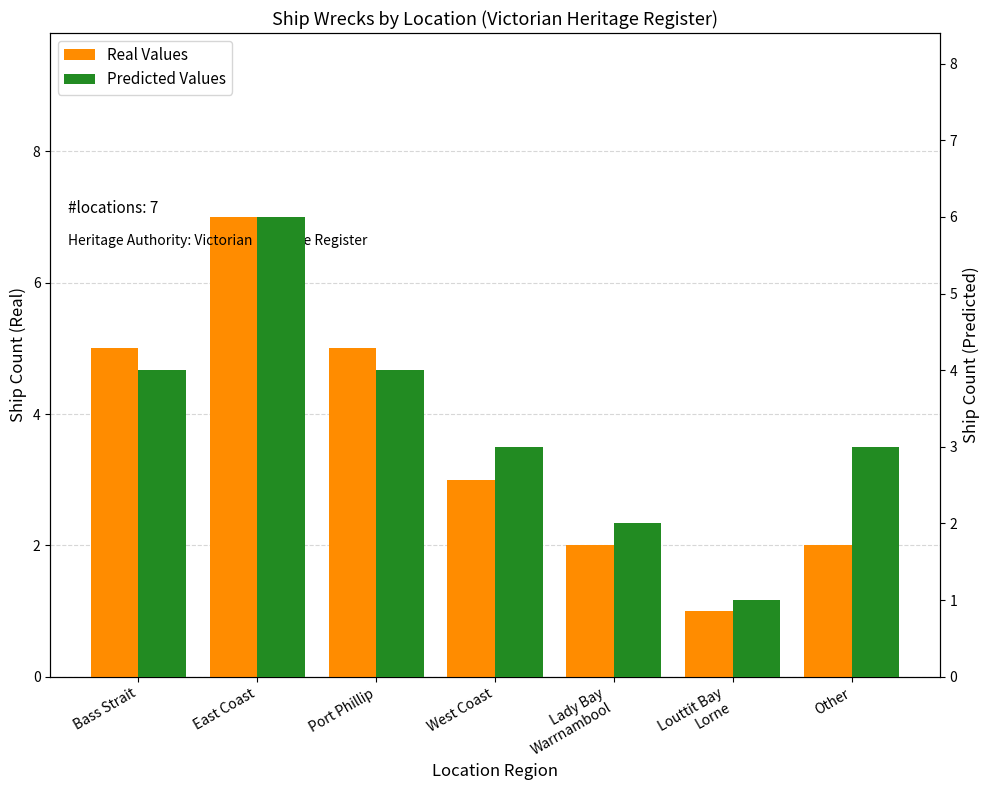

What is the sum of the Predicted Values values at Bass Strait and Port Phillip?

8